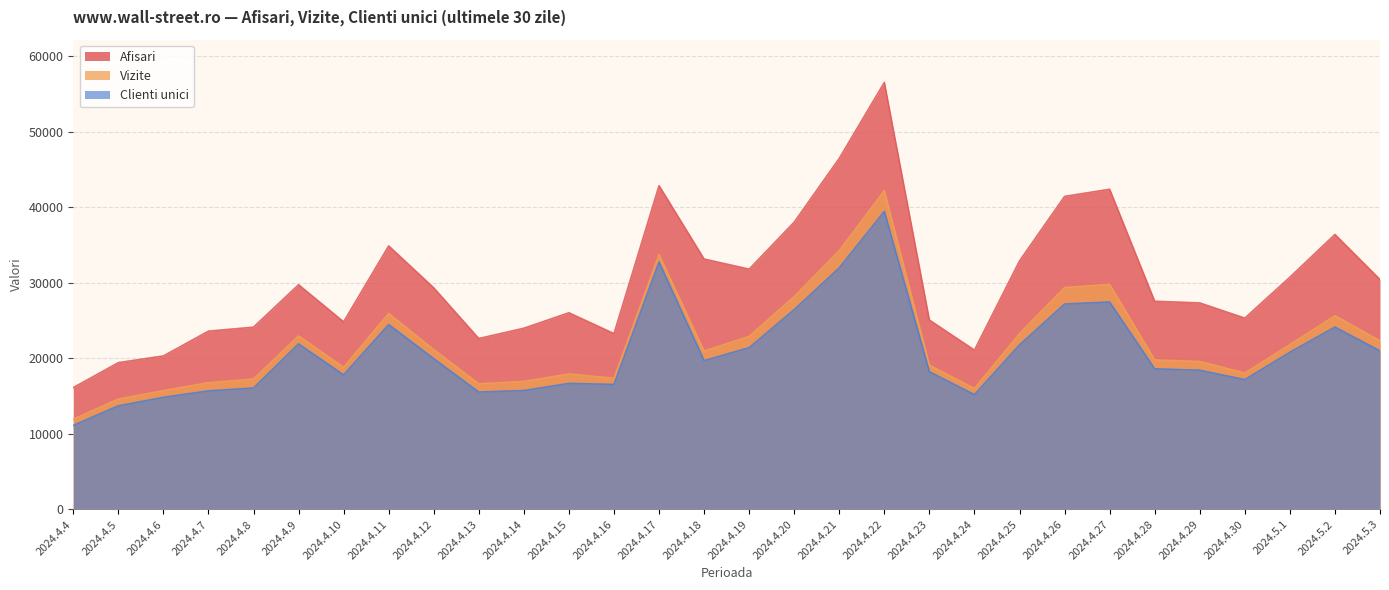

What is the maximum value for Clienti unici?

39440